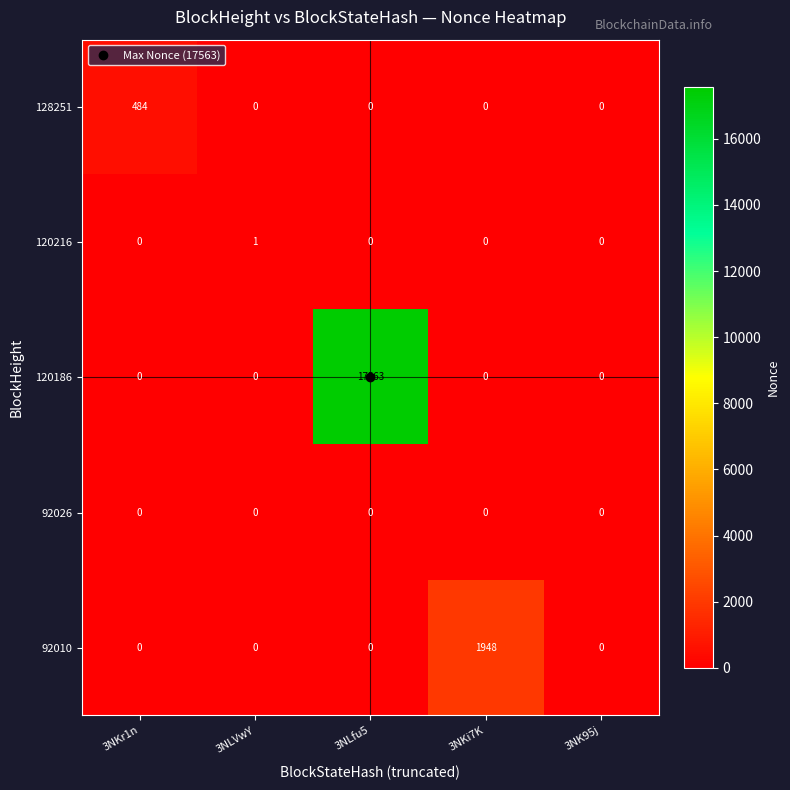

List the series in order of their peak value, highest first.

120186, 92010, 128251, 120216, 92026